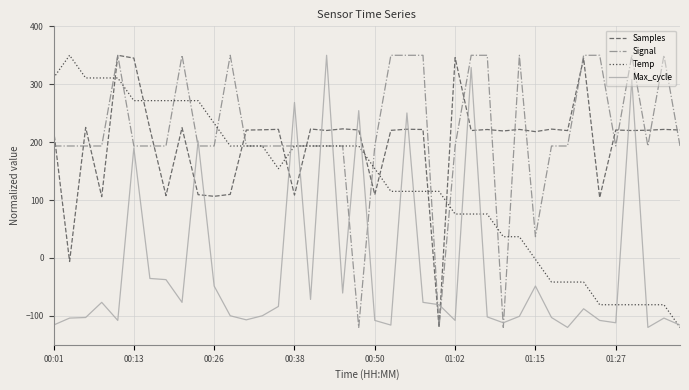

What is the maximum value shown in the chart?

350.0